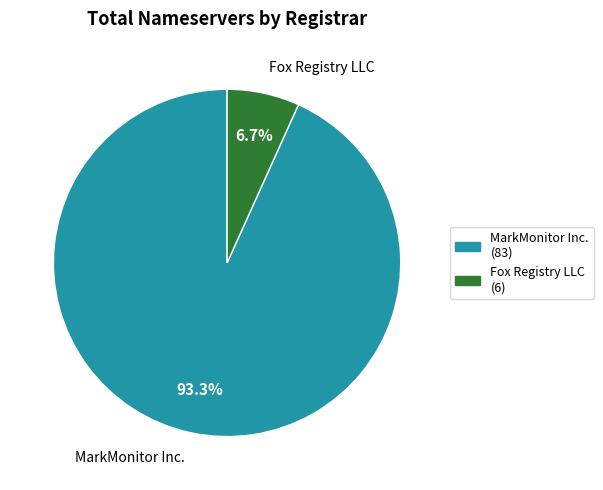

Does any single category account for the majority?

Yes